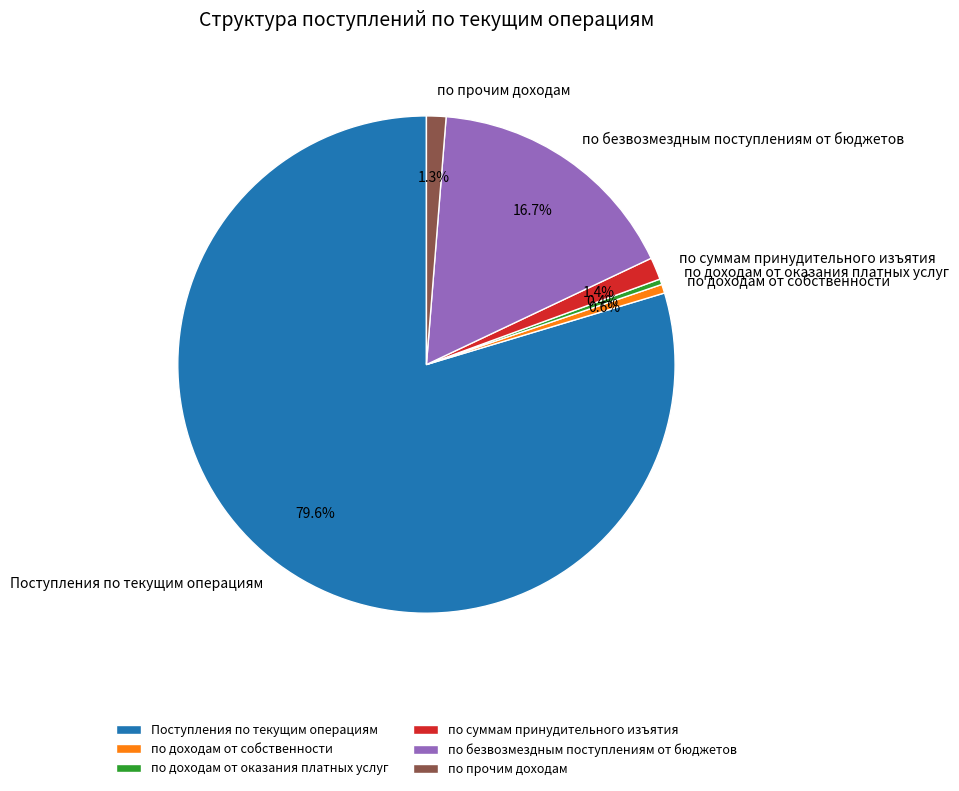

To the nearest percent, what portion does по доходам от собственности represent?

1%